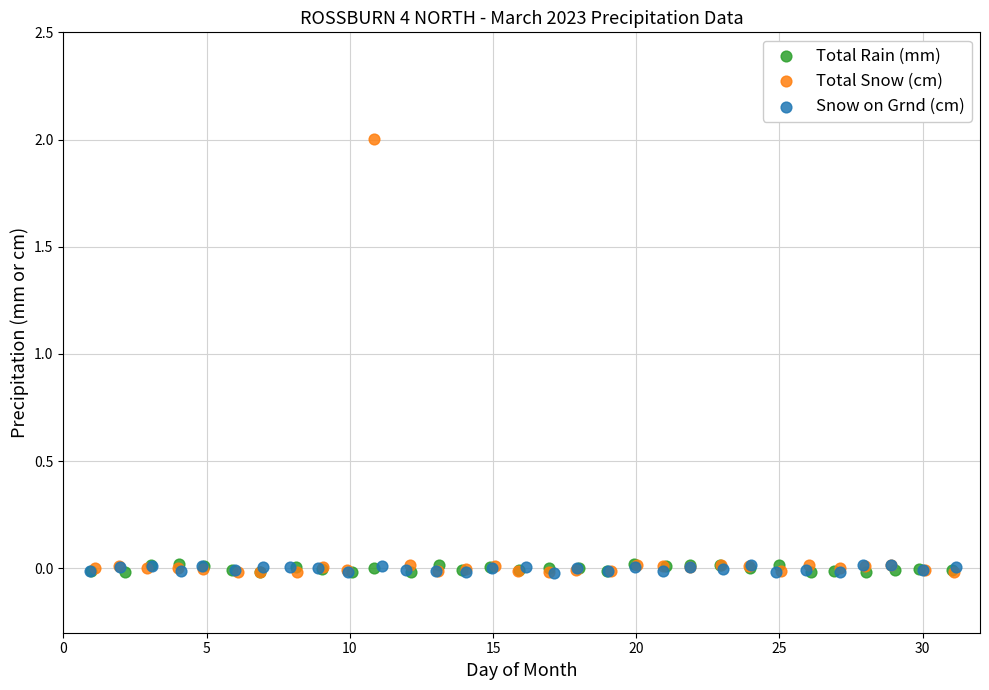

Which series has the largest Y range (max minus min)?

Total Snow (cm)